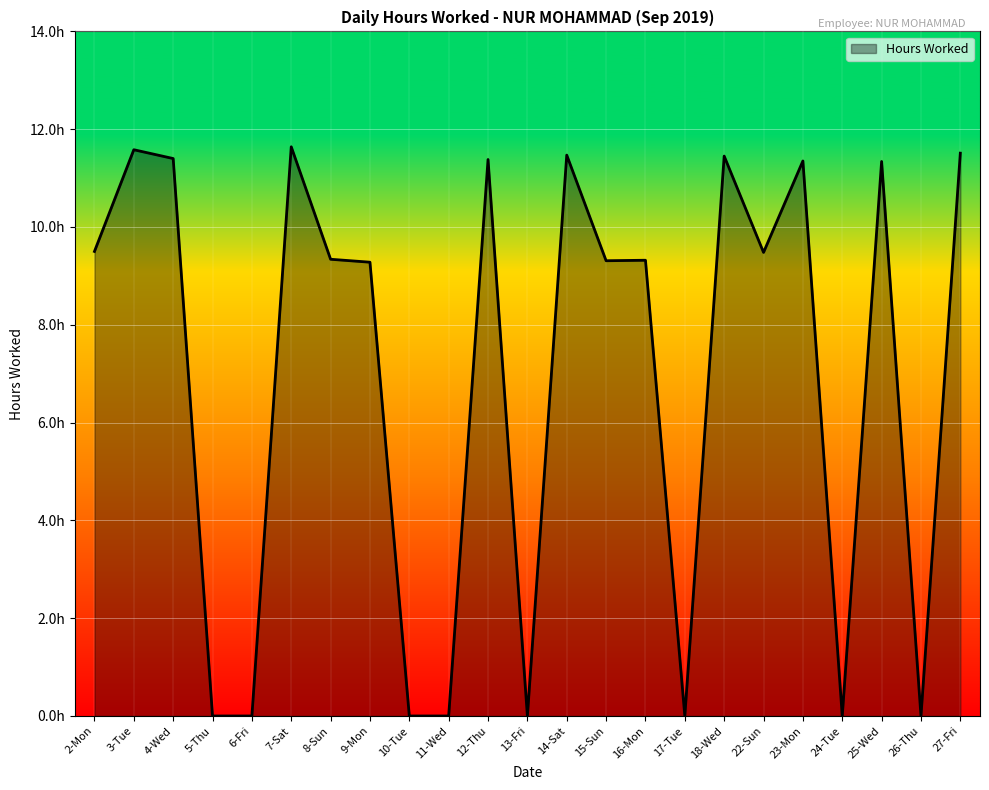

What position from the left is 8-Sun?

7